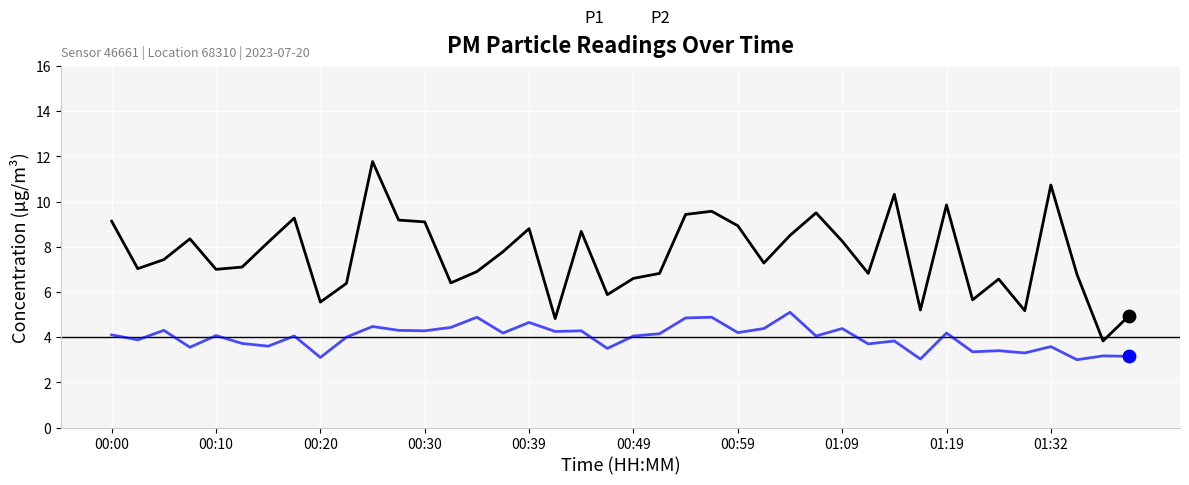

What are all the series names shown in the legend?

P1, P2